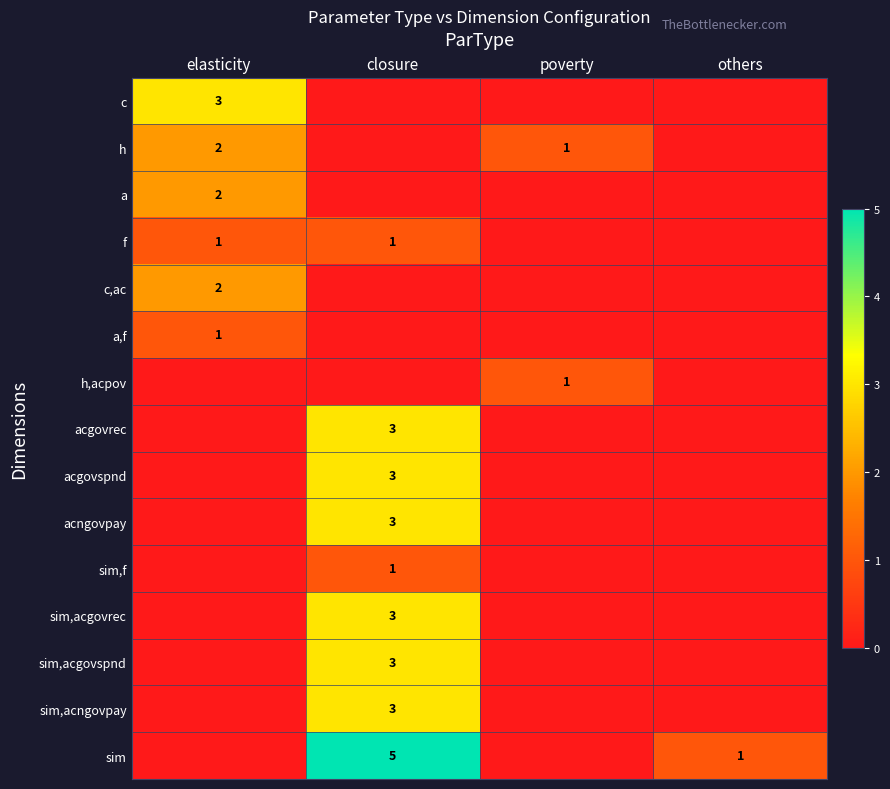

The value of sim at closure is 5. True or false?

True